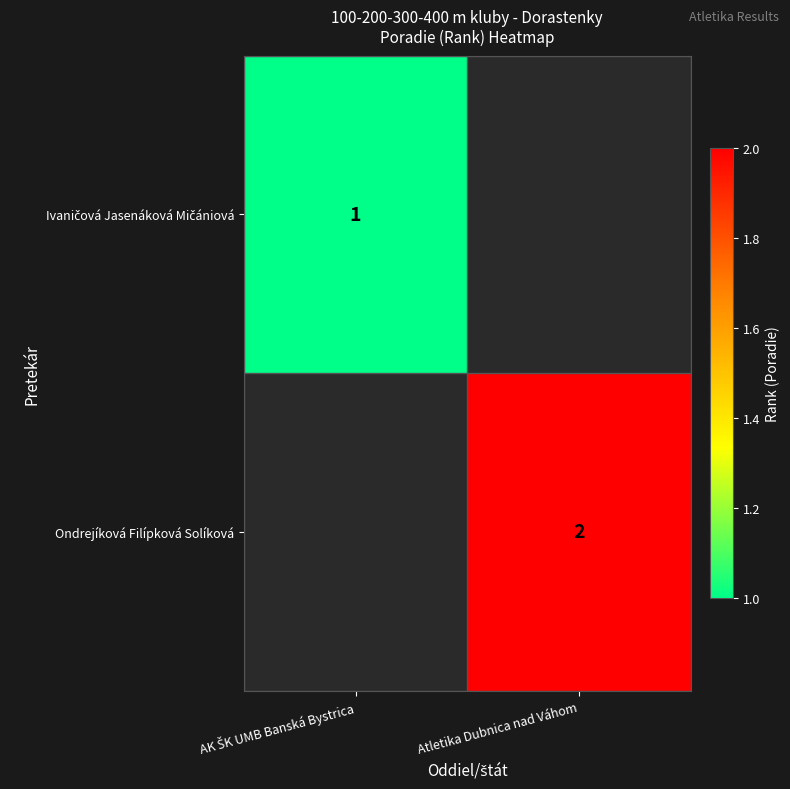

How many series are shown in this chart?

2